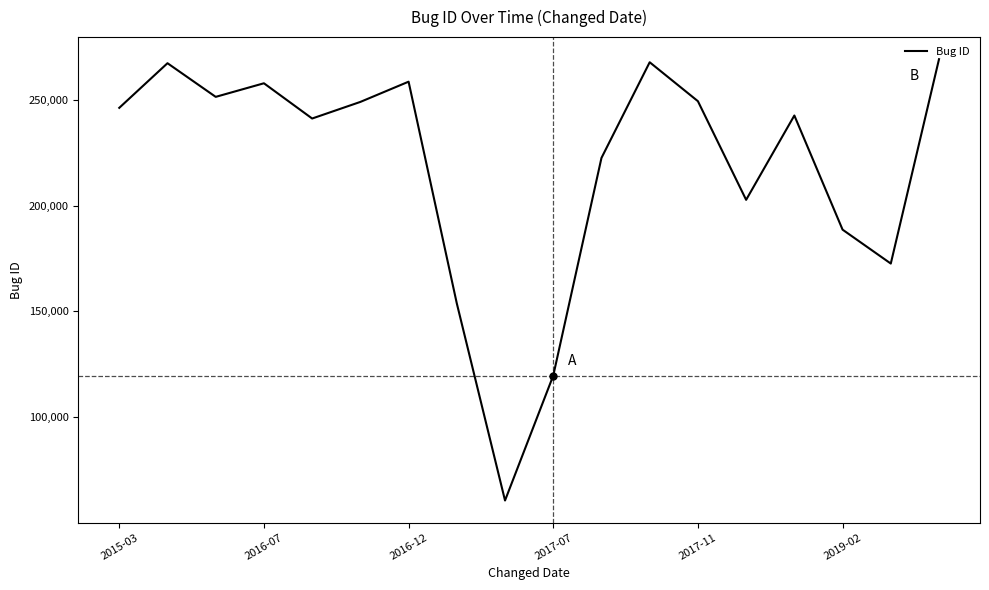

What is the greatest value displayed?

269262